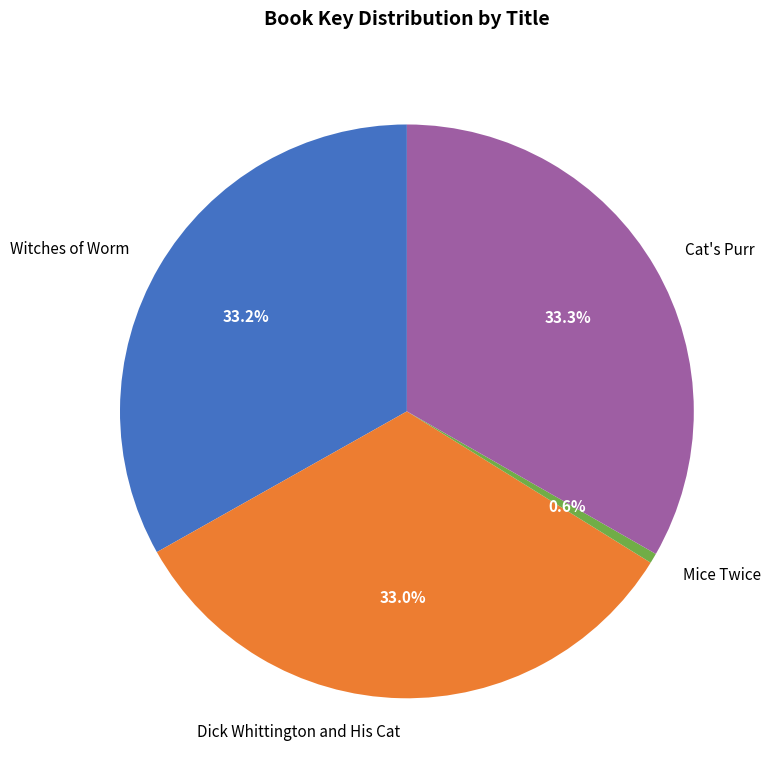

The Mice Twice slice represents 11% of the pie. True or false?

False